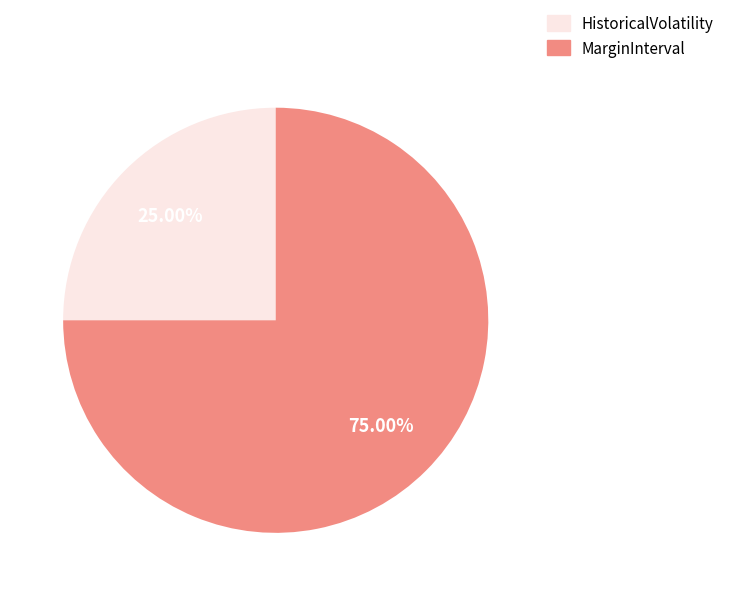

Rank the categories by value from highest to lowest.

MarginInterval, HistoricalVolatility